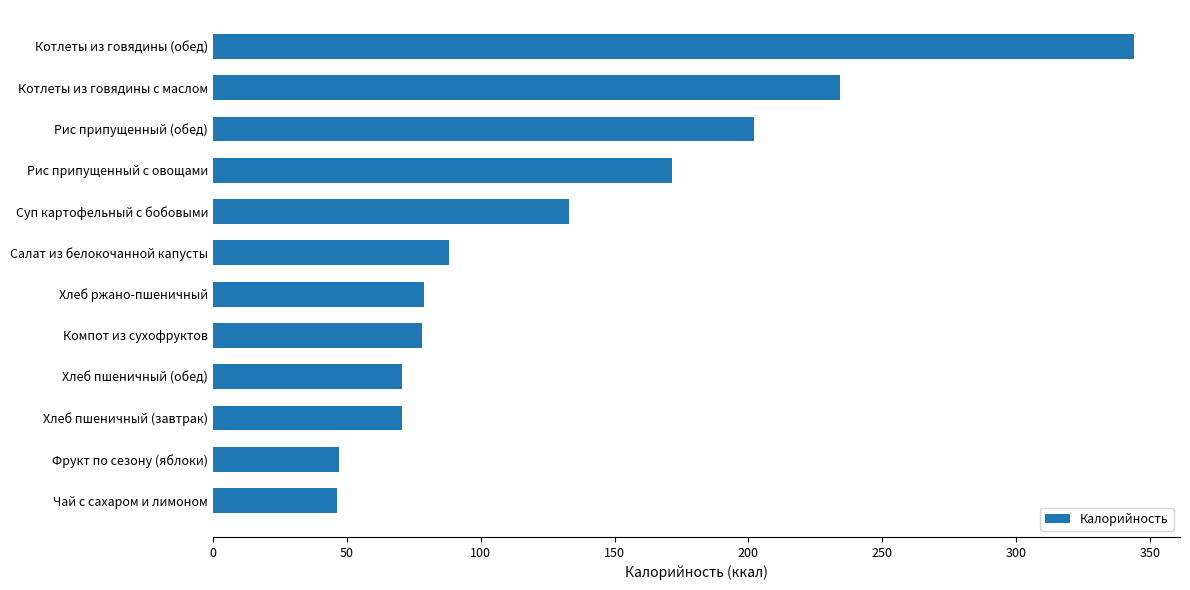

The value at Котлеты из говядины с маслом is 104.9. True or false?

False